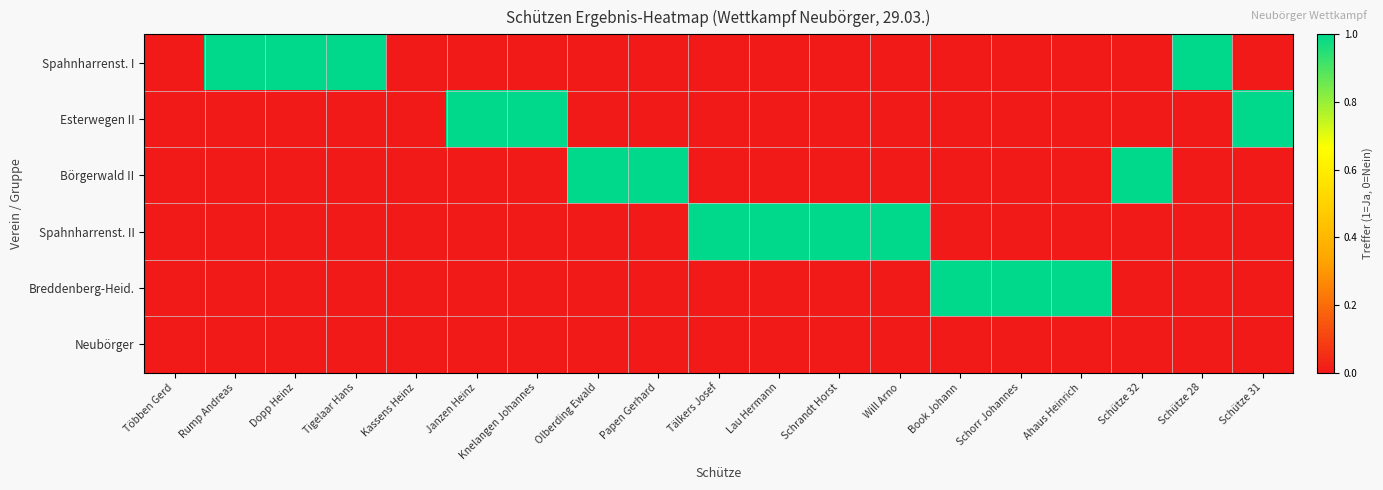

Reading right to left, list all the values displayed in this chart.

Spahnharrenst. I: Schütze 31=0	Schütze 28=1	Schütze 32=0	Ahaus Heinrich=0	Schorr Johannes=0	Book Johann=0	Will Arno=0	Schrandt Horst=0	Lau Hermann=0	Tälkers Josef=0	Papen Gerhard=0	Olberding Ewald=0	Knelangen Johannes=0	Janzen Heinz=0	Kassens Heinz=0	Tigelaar Hans=1	Dopp Heinz=1	Rump Andreas=1	Többen Gerd=0
Esterwegen II: Schütze 31=1	Schütze 28=0	Schütze 32=0	Ahaus Heinrich=0	Schorr Johannes=0	Book Johann=0	Will Arno=0	Schrandt Horst=0	Lau Hermann=0	Tälkers Josef=0	Papen Gerhard=0	Olberding Ewald=0	Knelangen Johannes=1	Janzen Heinz=1	Kassens Heinz=0	Tigelaar Hans=0	Dopp Heinz=0	Rump Andreas=0	Többen Gerd=0
Börgerwald II: Schütze 31=0	Schütze 28=0	Schütze 32=1	Ahaus Heinrich=0	Schorr Johannes=0	Book Johann=0	Will Arno=0	Schrandt Horst=0	Lau Hermann=0	Tälkers Josef=0	Papen Gerhard=1	Olberding Ewald=1	Knelangen Johannes=0	Janzen Heinz=0	Kassens Heinz=0	Tigelaar Hans=0	Dopp Heinz=0	Rump Andreas=0	Többen Gerd=0
Spahnharrenst. II: Schütze 31=0	Schütze 28=0	Schütze 32=0	Ahaus Heinrich=0	Schorr Johannes=0	Book Johann=0	Will Arno=1	Schrandt Horst=1	Lau Hermann=1	Tälkers Josef=1	Papen Gerhard=0	Olberding Ewald=0	Knelangen Johannes=0	Janzen Heinz=0	Kassens Heinz=0	Tigelaar Hans=0	Dopp Heinz=0	Rump Andreas=0	Többen Gerd=0
Breddenberg-Heid.: Schütze 31=0	Schütze 28=0	Schütze 32=0	Ahaus Heinrich=1	Schorr Johannes=1	Book Johann=1	Will Arno=0	Schrandt Horst=0	Lau Hermann=0	Tälkers Josef=0	Papen Gerhard=0	Olberding Ewald=0	Knelangen Johannes=0	Janzen Heinz=0	Kassens Heinz=0	Tigelaar Hans=0	Dopp Heinz=0	Rump Andreas=0	Többen Gerd=0
Neubörger: Schütze 31=0	Schütze 28=0	Schütze 32=0	Ahaus Heinrich=0	Schorr Johannes=0	Book Johann=0	Will Arno=0	Schrandt Horst=0	Lau Hermann=0	Tälkers Josef=0	Papen Gerhard=0	Olberding Ewald=0	Knelangen Johannes=0	Janzen Heinz=0	Kassens Heinz=0	Tigelaar Hans=0	Dopp Heinz=0	Rump Andreas=0	Többen Gerd=0